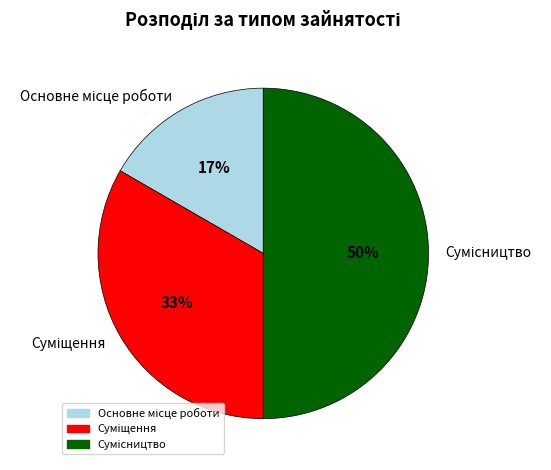

To the nearest percent, what is the difference between the largest and smallest slice percentages?

33%